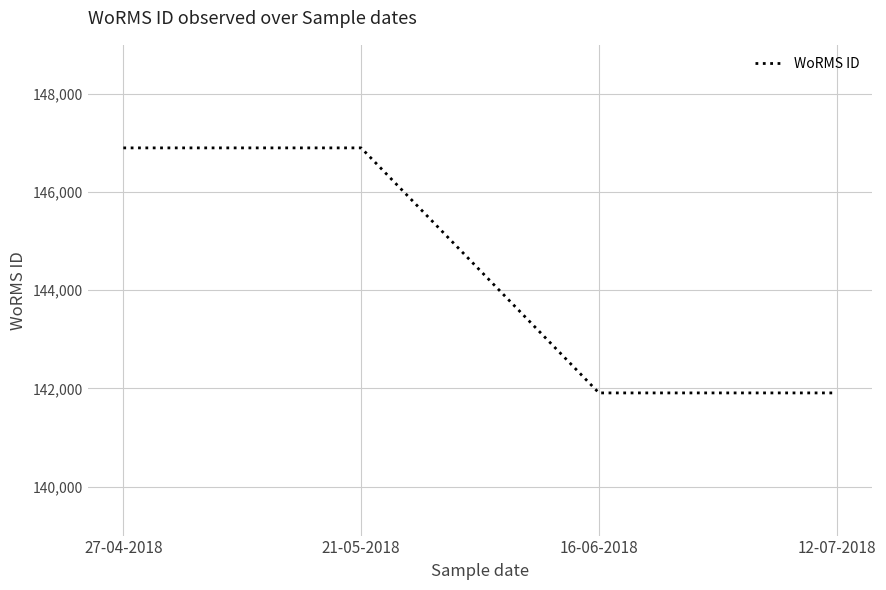

Read the value at 12-07-2018.

141907